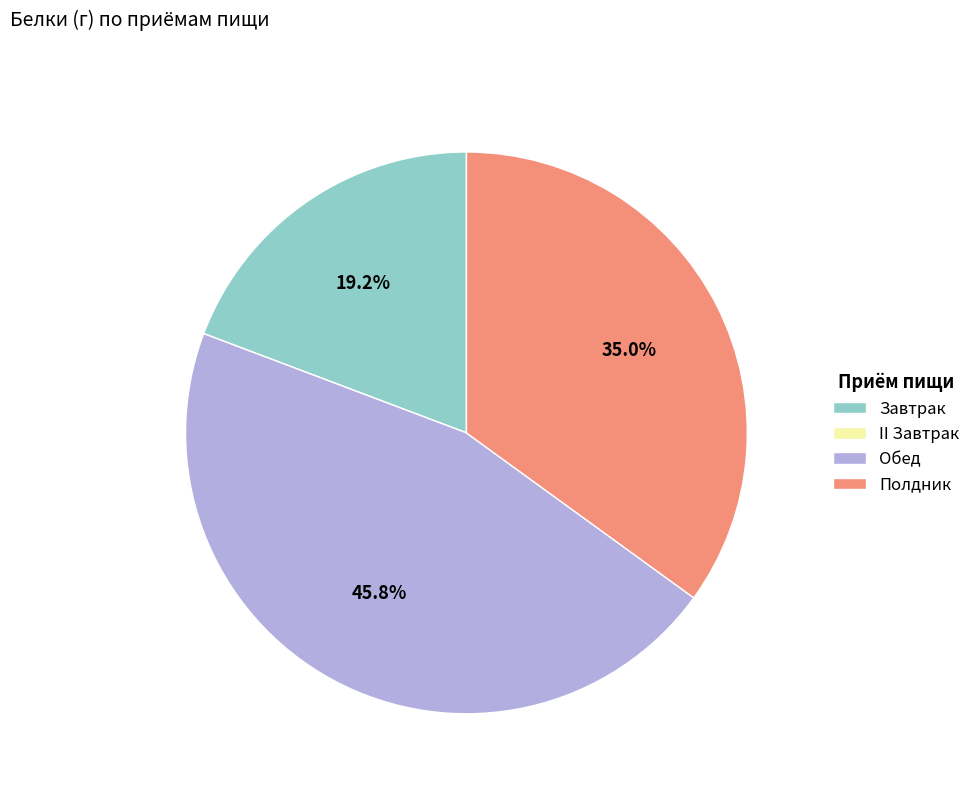

To the nearest percent, what is the average slice percentage?

25%